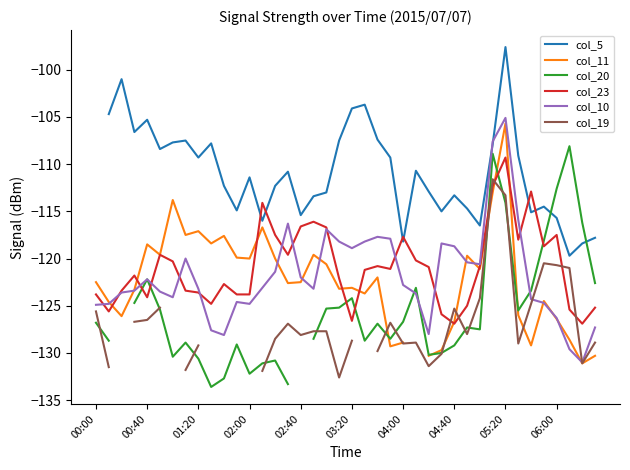

The value of col_23 at 05:20 is -109.3. True or false?

True